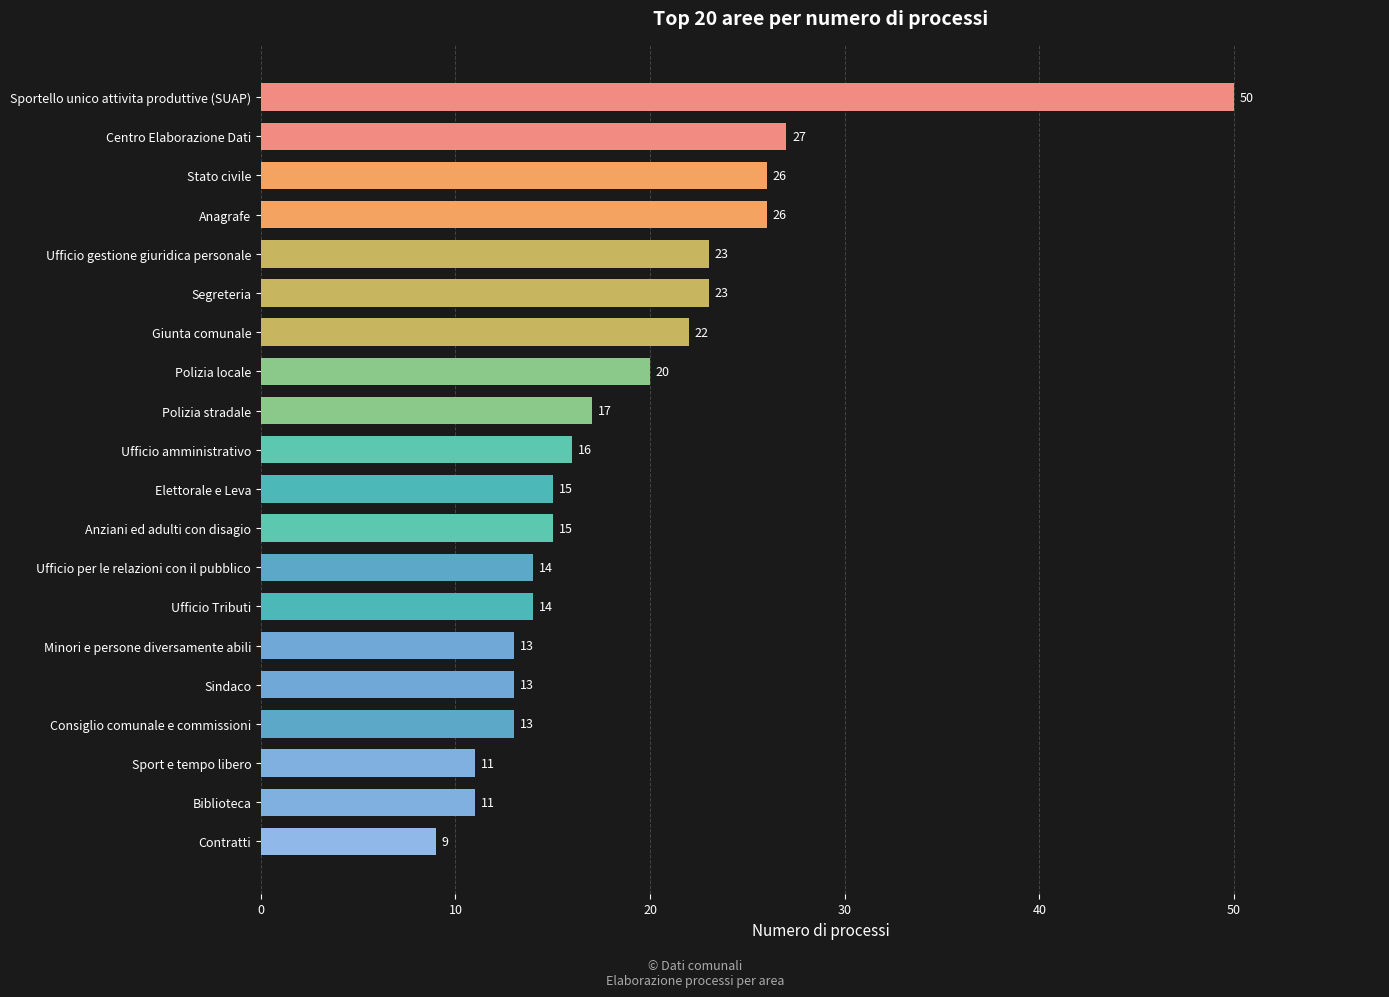

The value at Giunta comunale is 32. True or false?

False